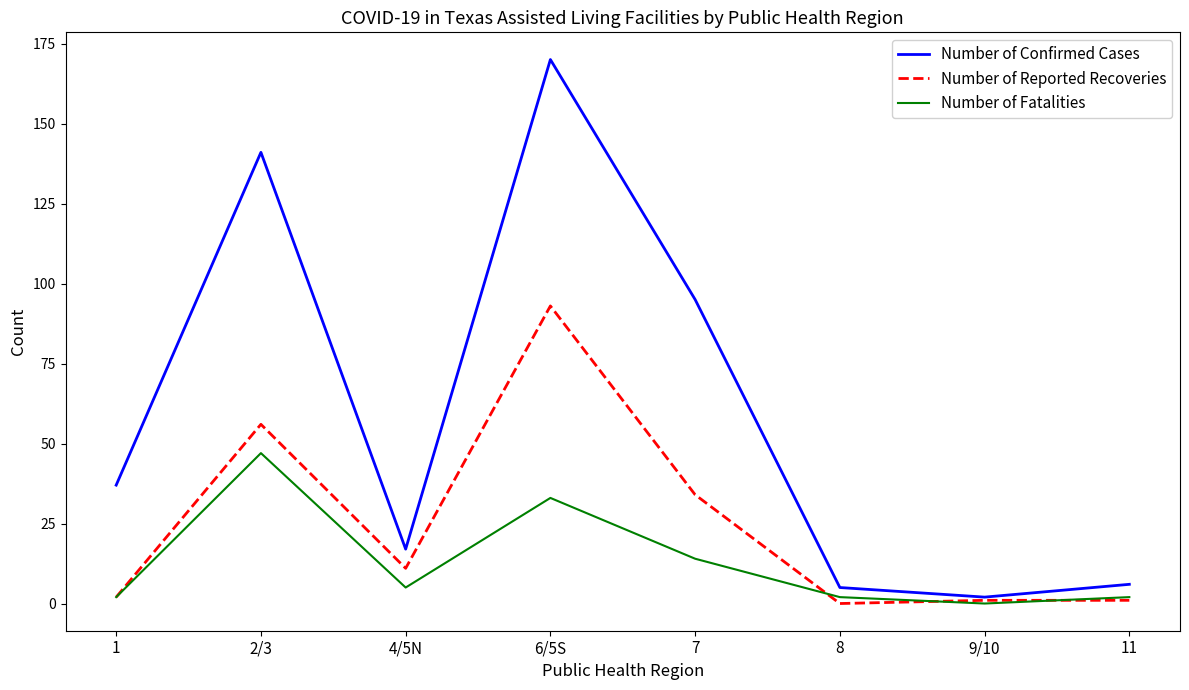

What are all the series names shown in the legend?

Number of Confirmed Cases, Number of Reported Recoveries, Number of Fatalities